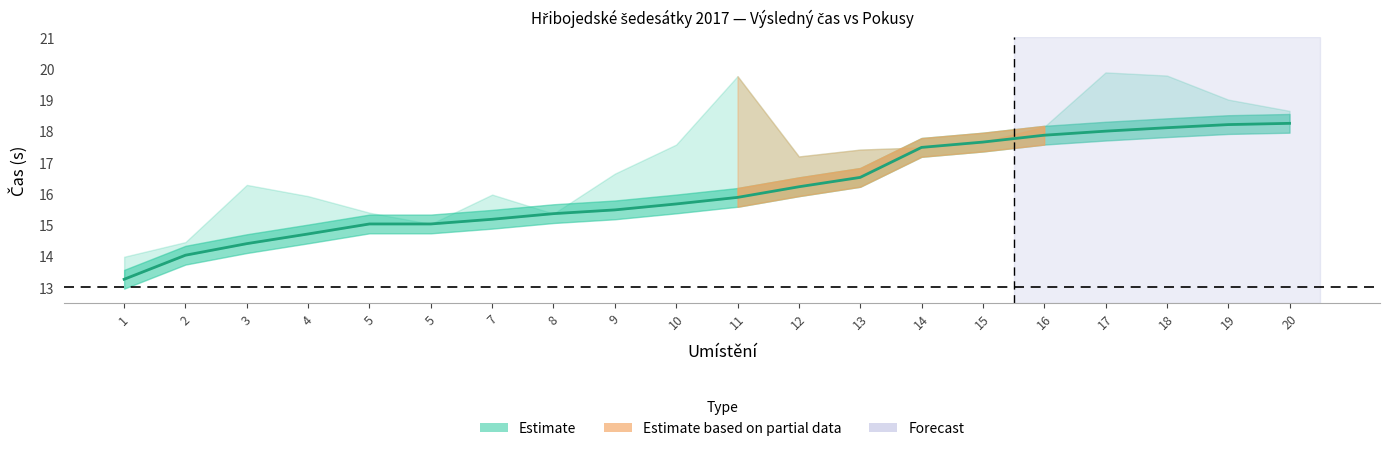

What is the sum of all values?

322.3